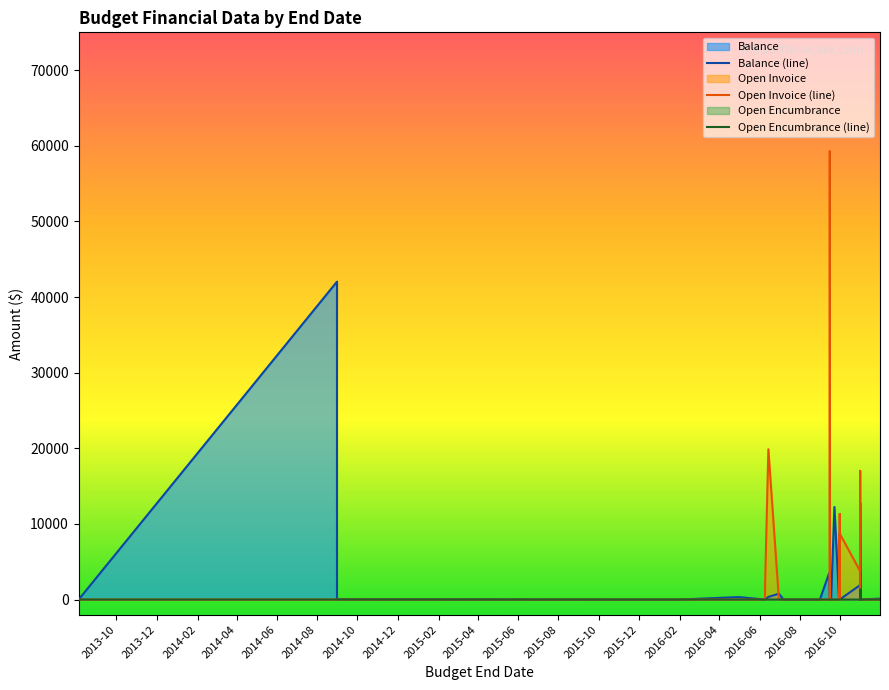

How many values in the Open Invoice series exceed 0?

8